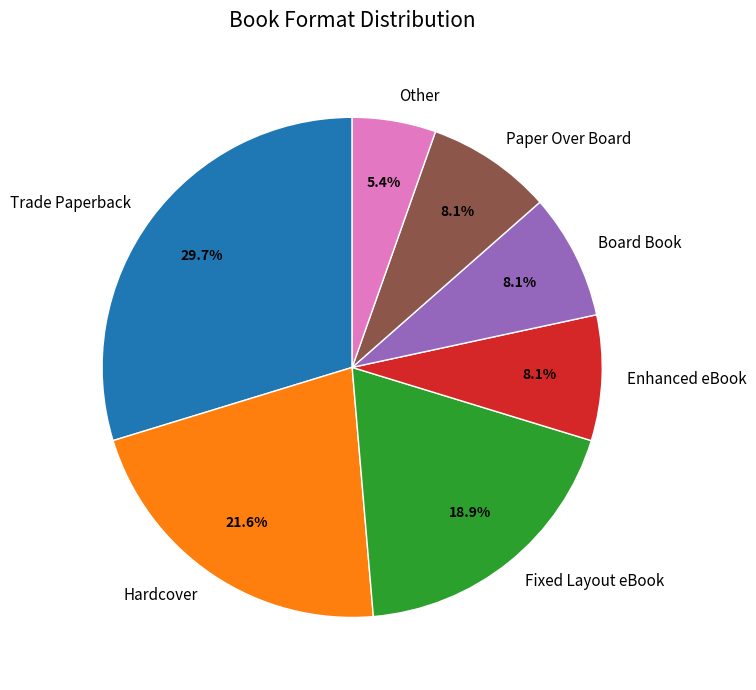

What percentage do Trade Paperback and Fixed Layout eBook together represent?

48.6%